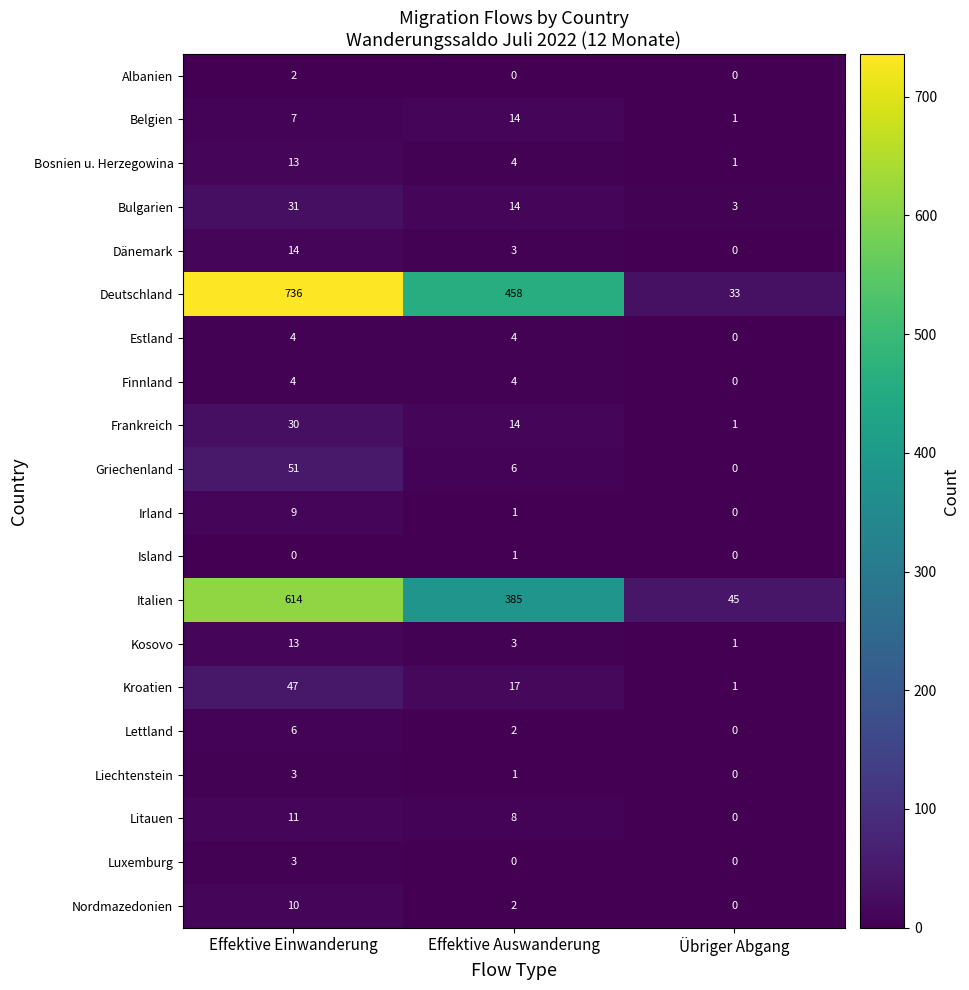

The Italien series shows 930 at Effektive Einwanderung. True or false?

False